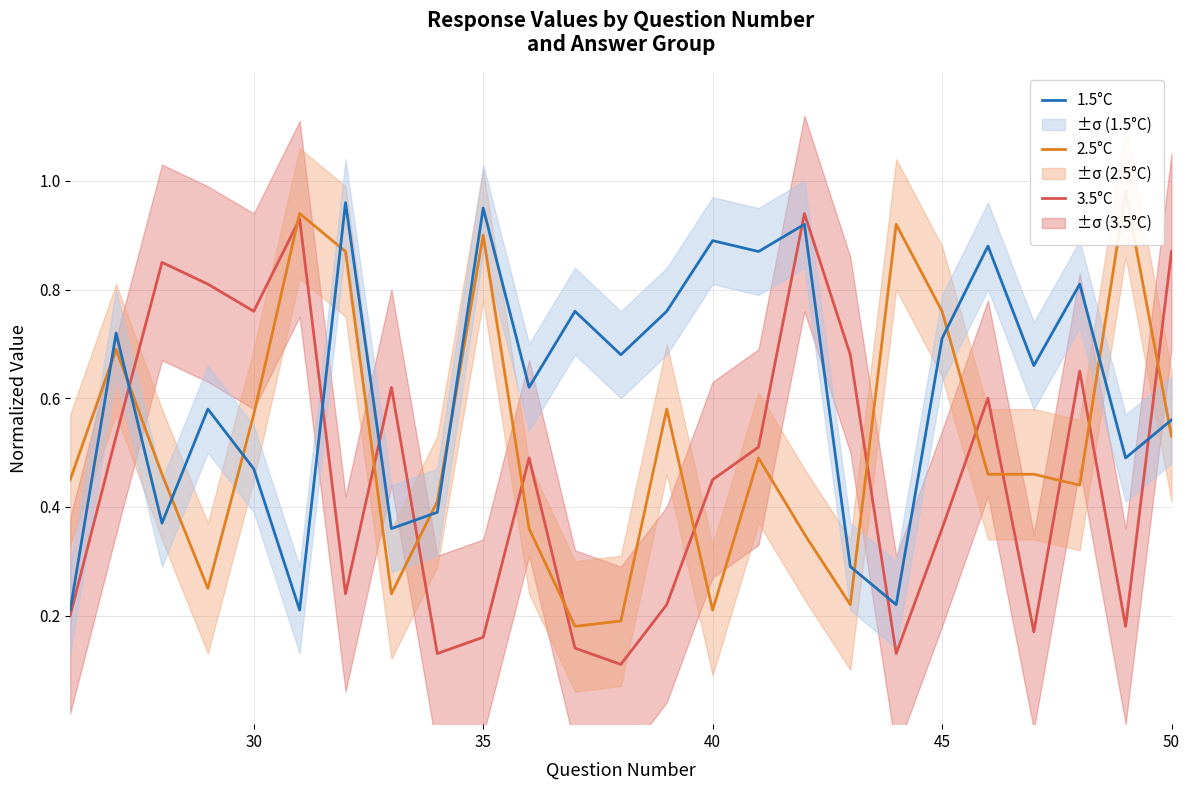

True or false: 1.5°C has a value of 0.9 at 40.

True